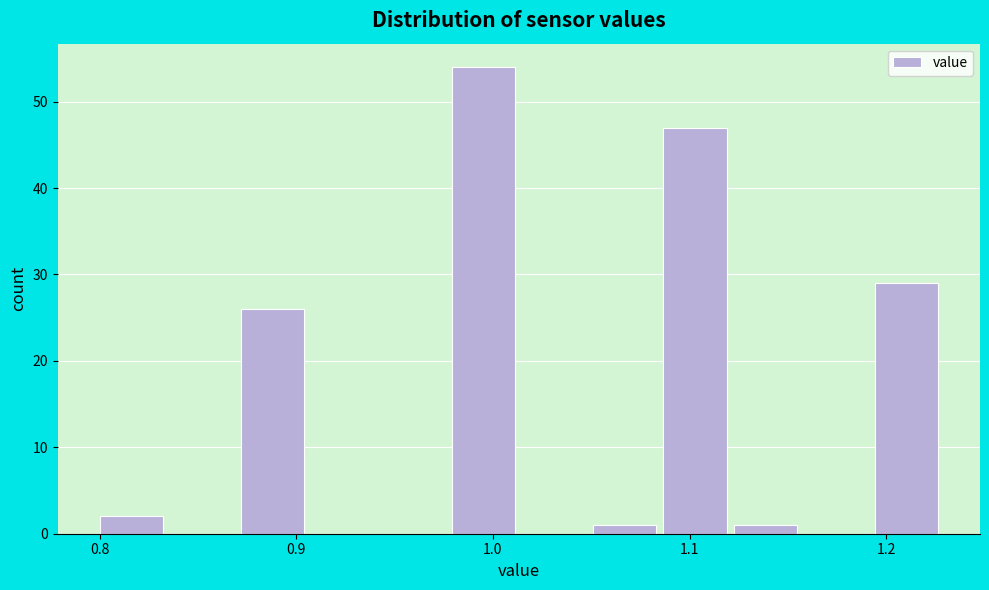

Around what value on the x-axis is the tallest bar? Give the approximate position of its centre, as read against the axis.

1.00